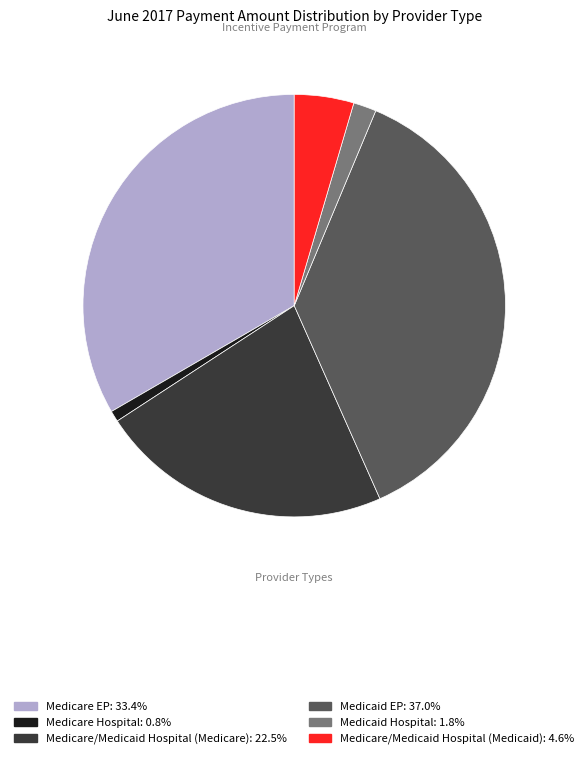

Is there any slice that represents more than half of the pie?

No